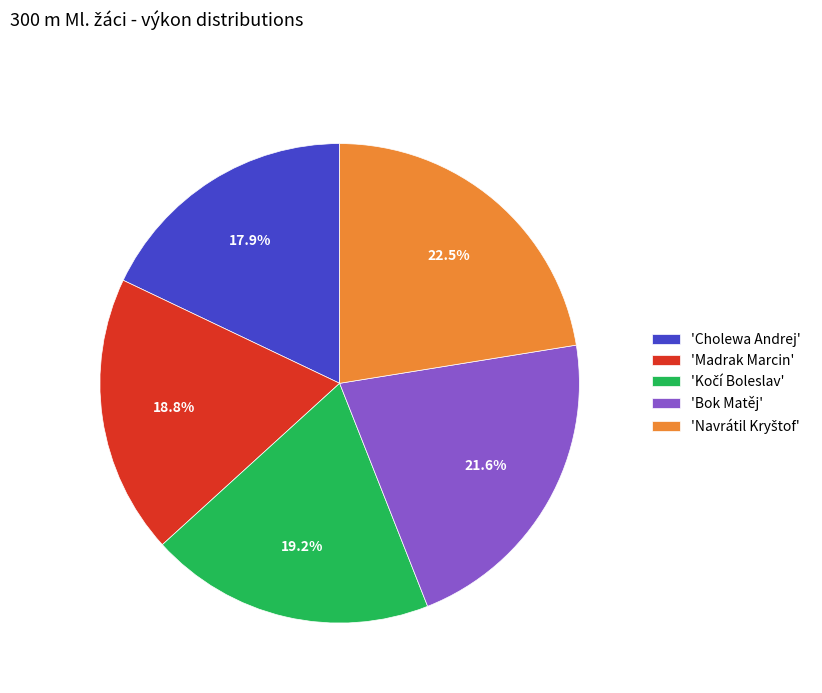

Between 'Madrak Marcin' and 'Bok Matěj', which is larger?

'Bok Matěj'